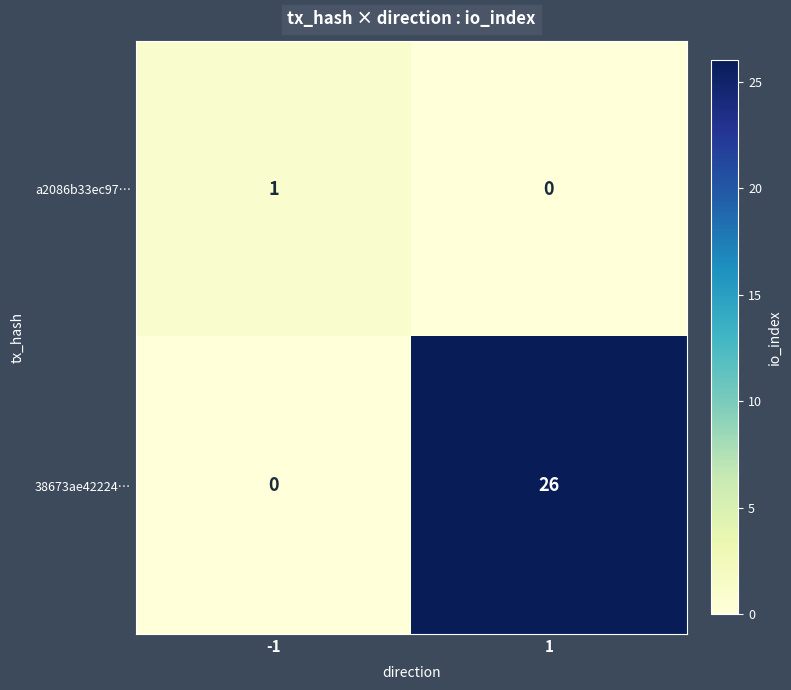

What is the sum of the 38673ae42224… values at -1 and 1?

26